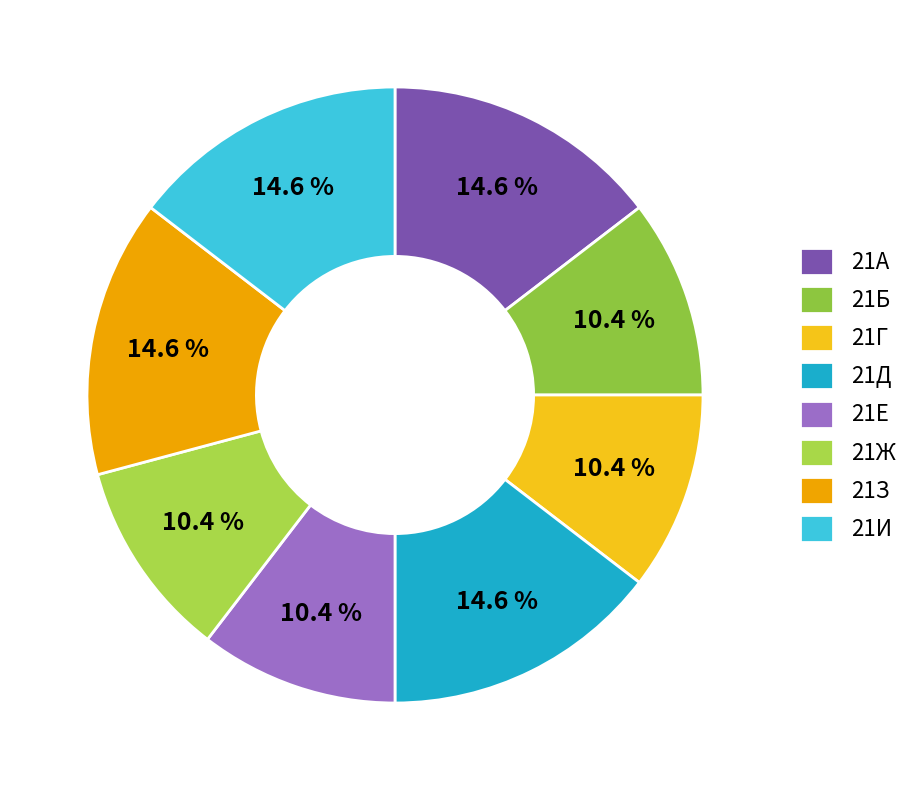

Which category has the smallest portion of the pie?

21Б